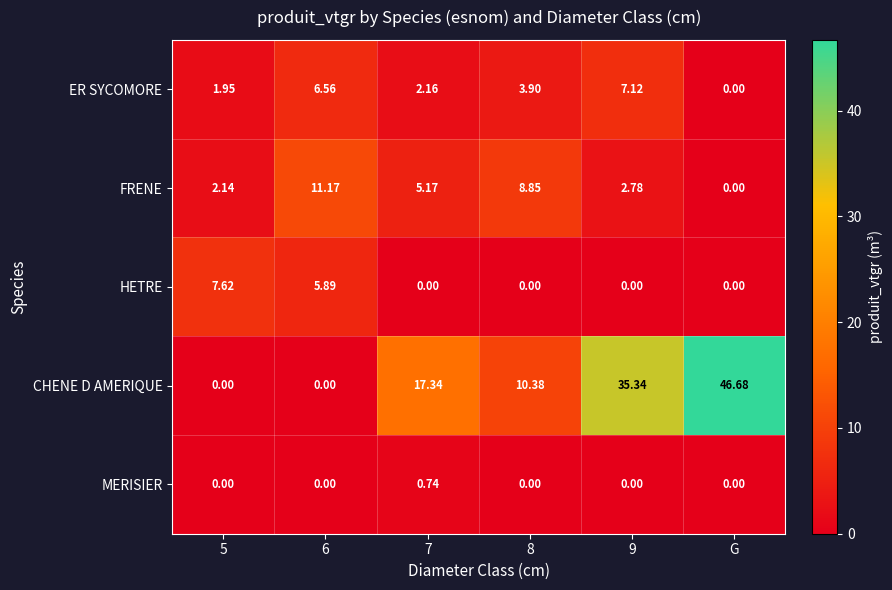

Is the value of CHENE D AMERIQUE at 9 greater than the value of ER SYCOMORE at 5?

Yes